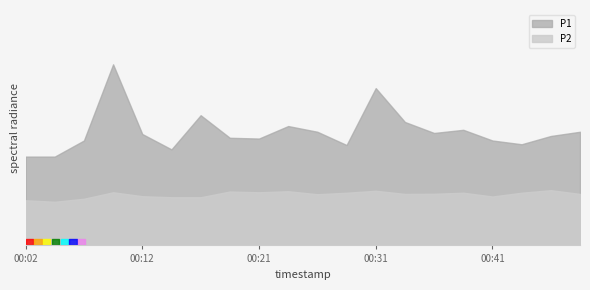

What is the smallest value displayed?

2.9